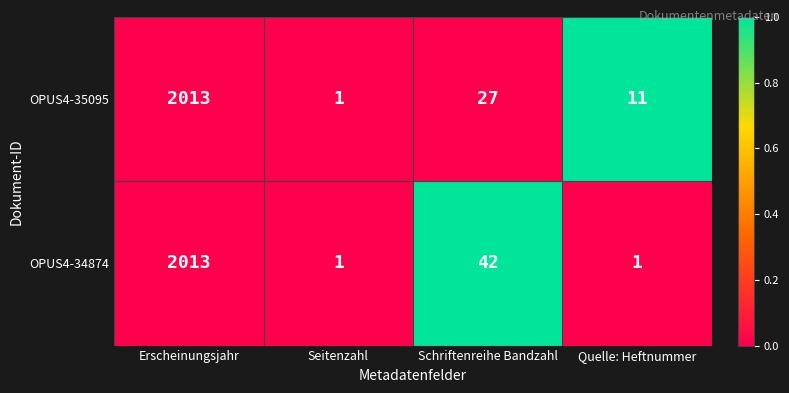

Rank the series by their average value, from highest to lowest.

OPUS4-34874, OPUS4-35095